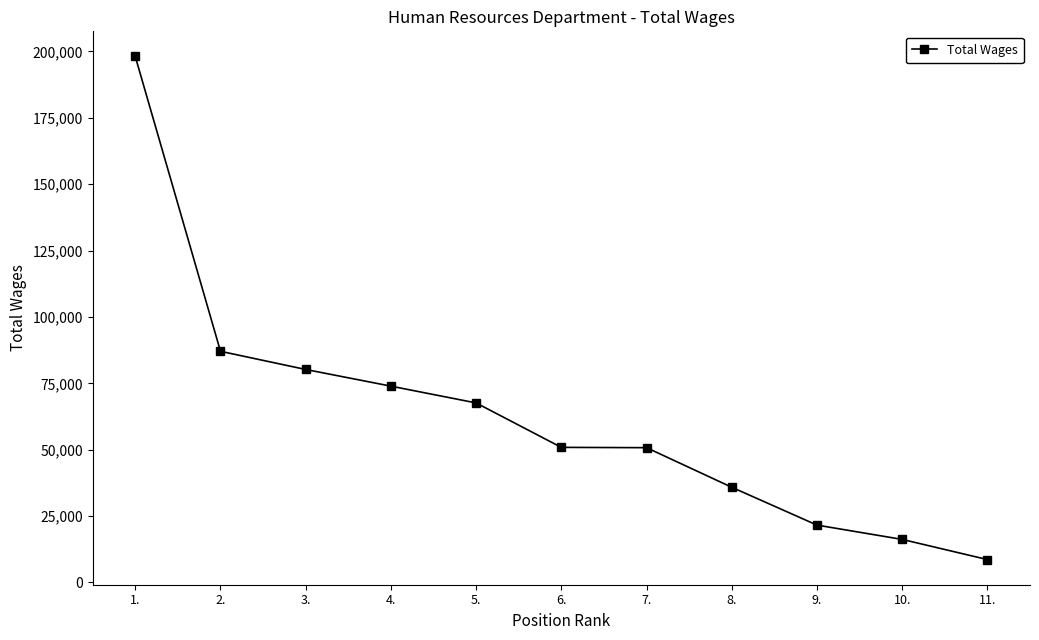

At which label does the data first exceed 50870?

1.